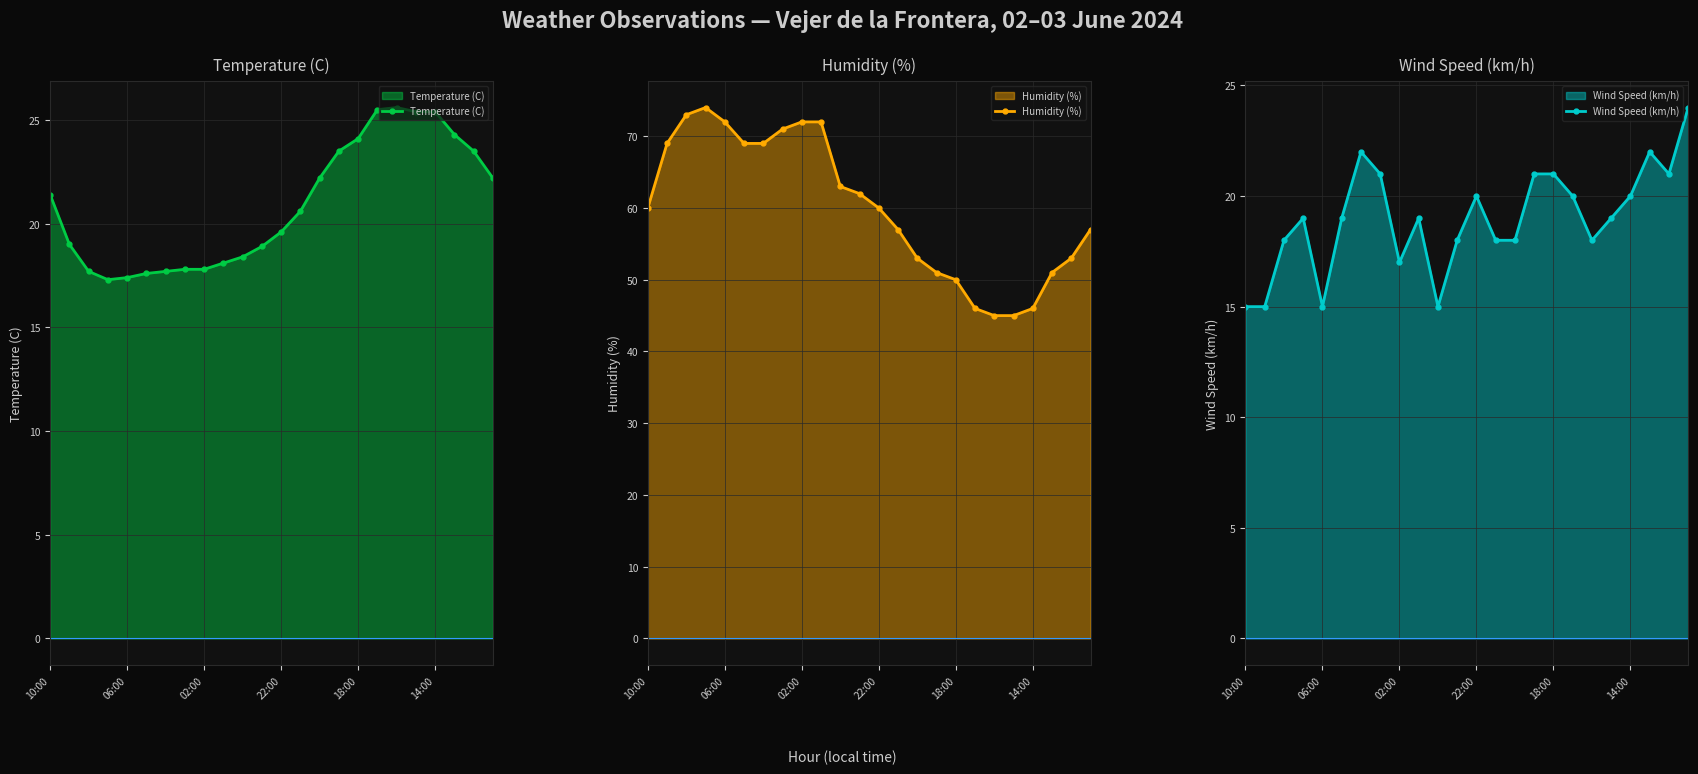

Is it true that Wind Speed (km/h) equals 10.9 at 02:00?

False